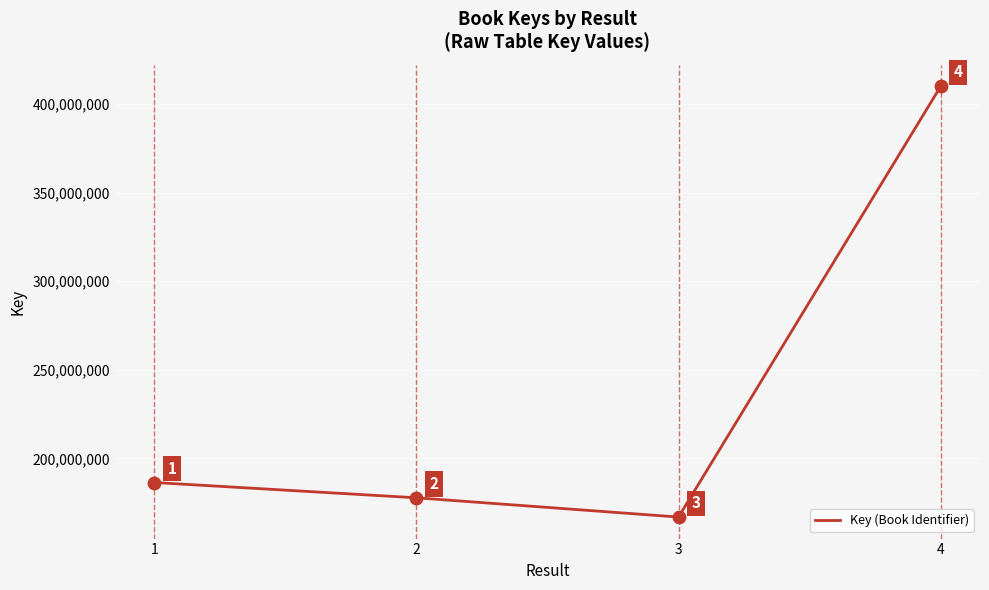

Between 2 and 1, which is larger?

1